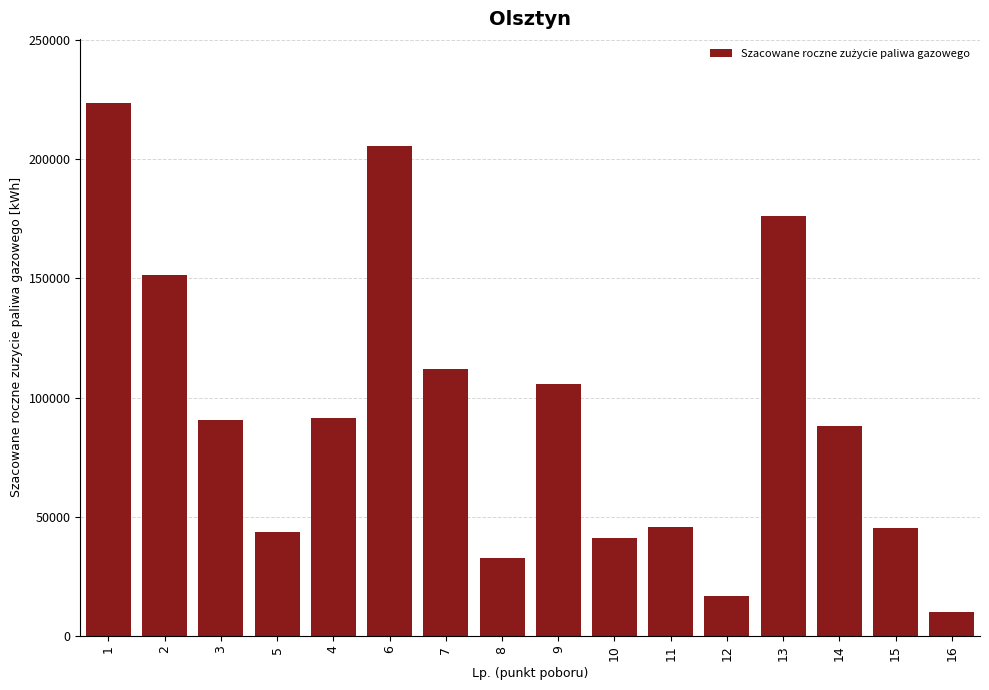

What is the approximate value at 5, to the nearest 100?

43400